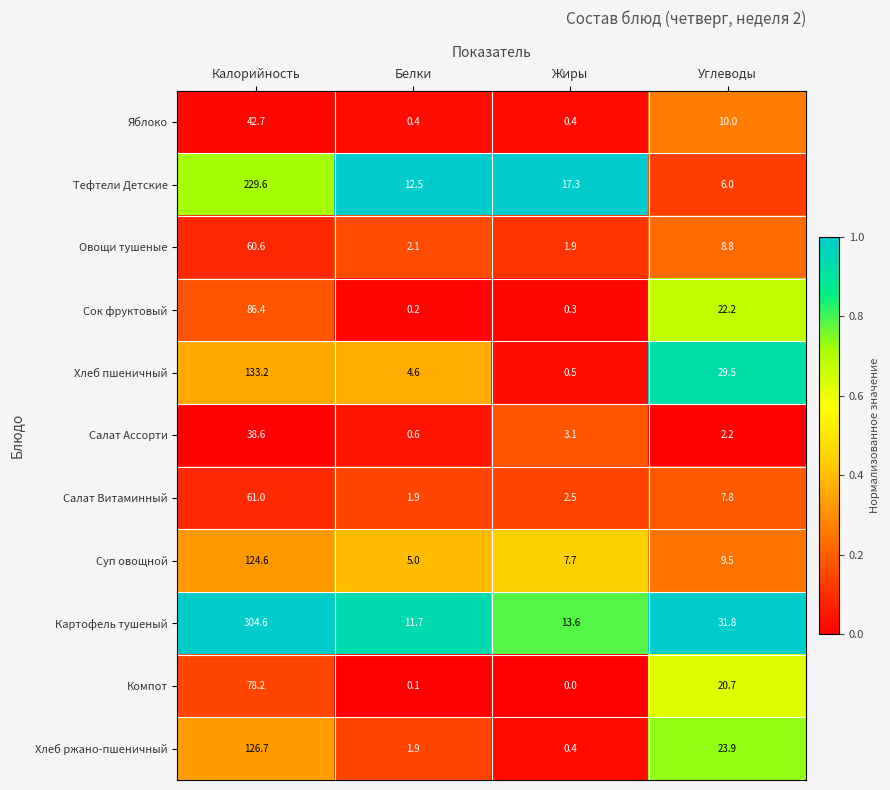

Which series has the largest total across all categories?

Картофель тушеный